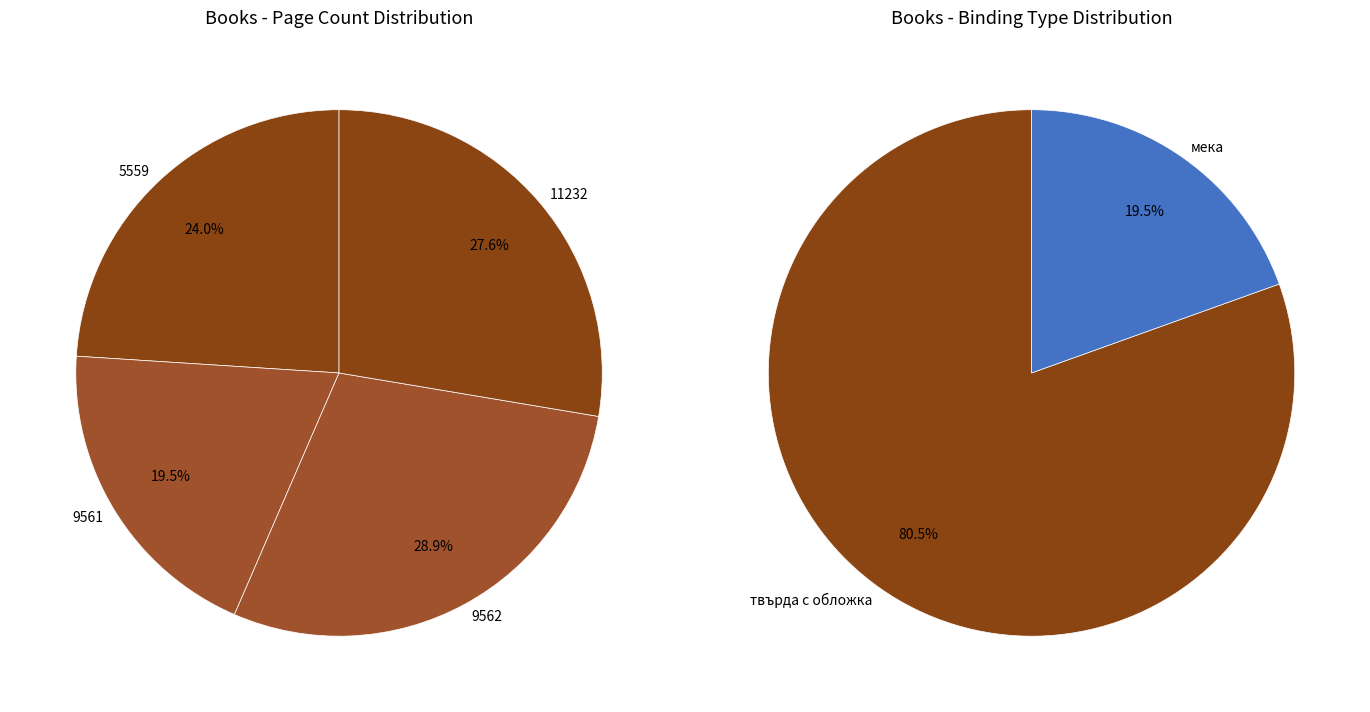

The 9561 slice represents 7% of the pie. True or false?

False